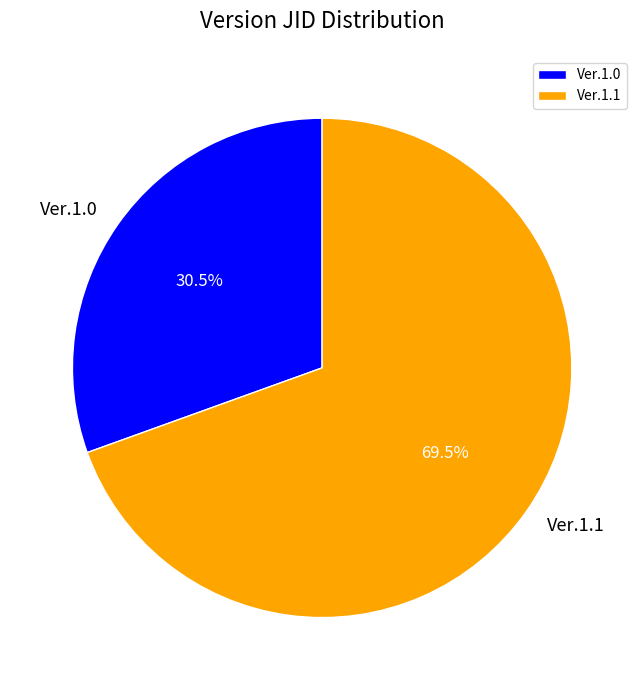

What is the ratio of the value at Ver.1.1 to the value at Ver.1.0?

2.3